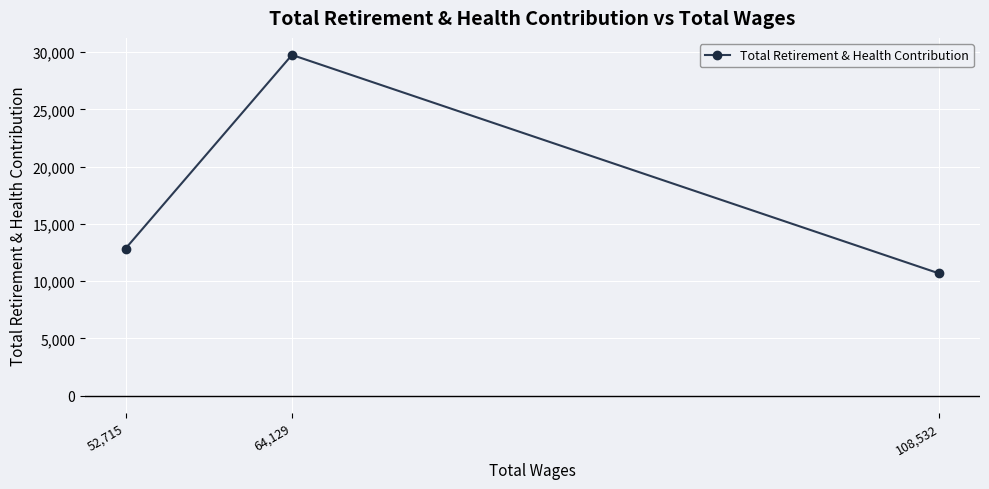

Which has a higher value, 108,532 or 64,129?

64,129